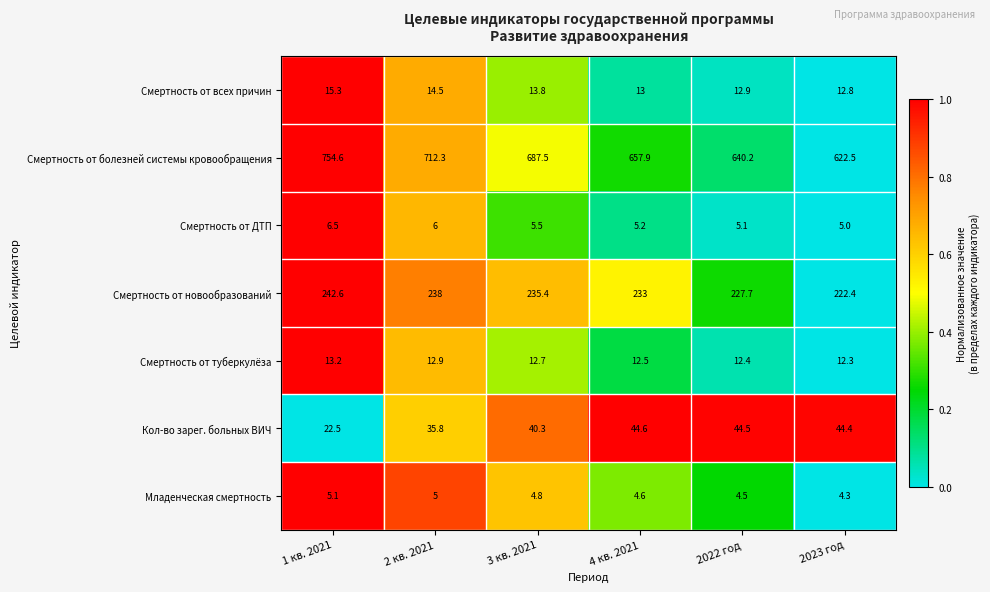

Between 2 кв. 2021 and 2023 год, which series saw the biggest shift?

Смертность от болезней системы кровообращения